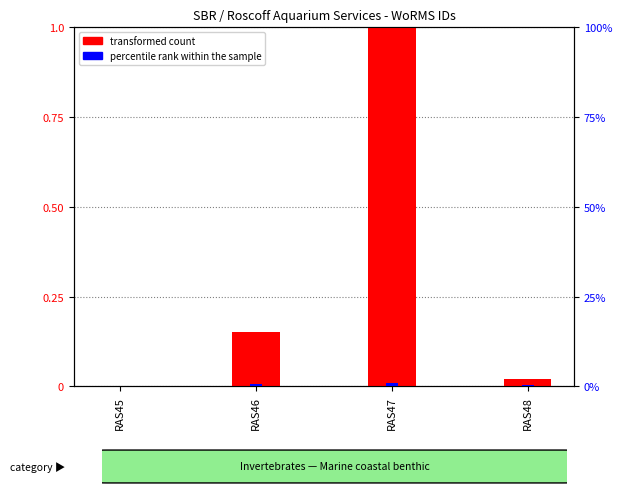

Is it true that percentile rank within the sample equals 1.0 at RAS47?

True